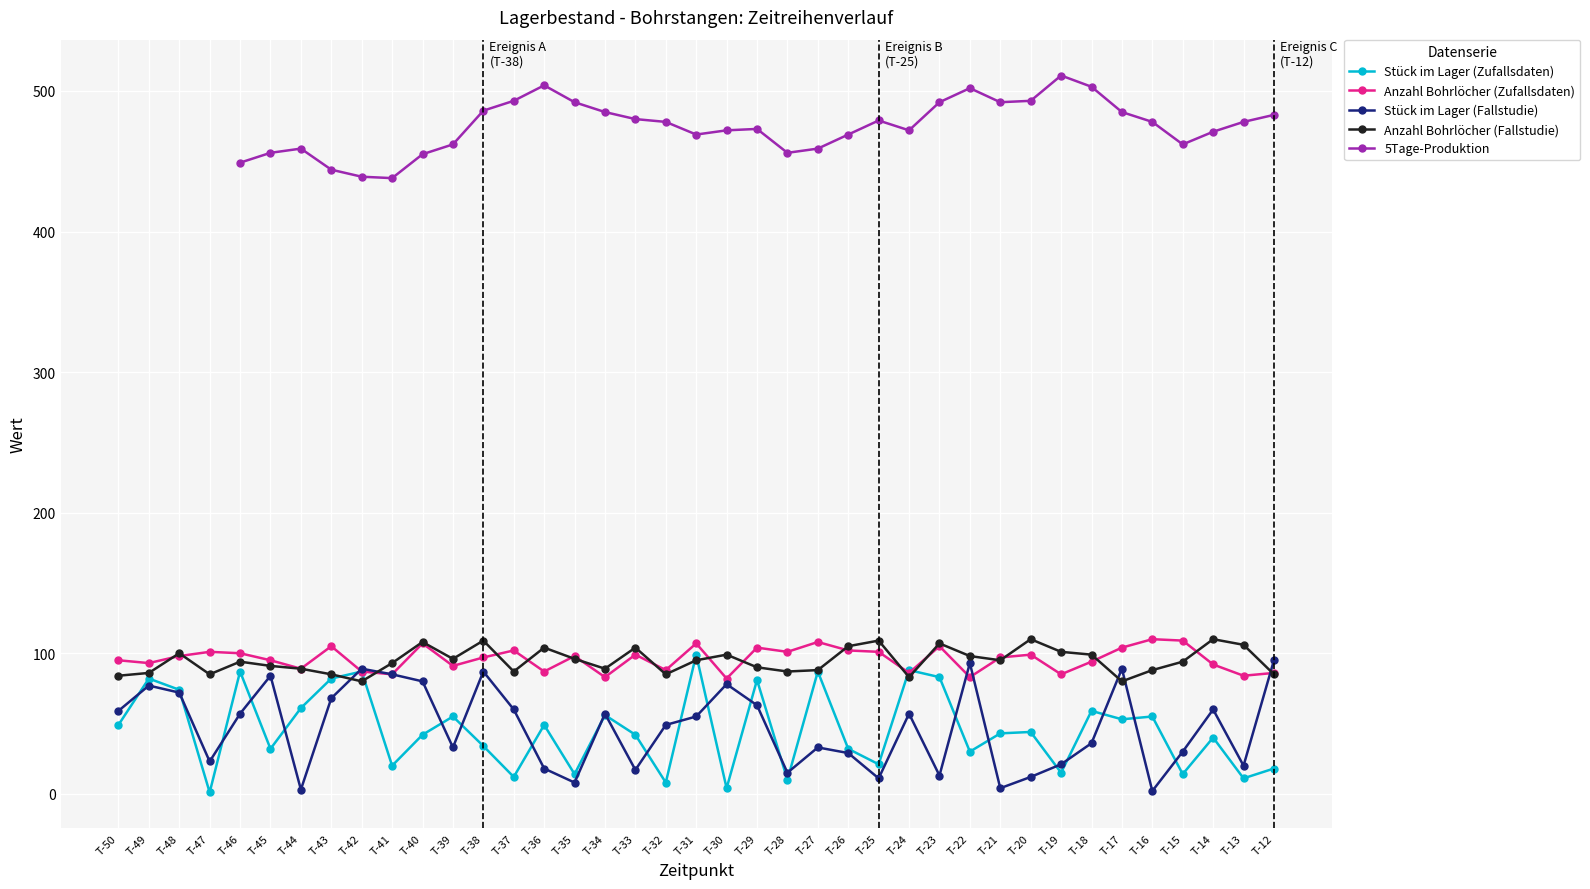

What is the difference between the maximum and minimum values in the Stück im Lager (Fallstudie) series?

93